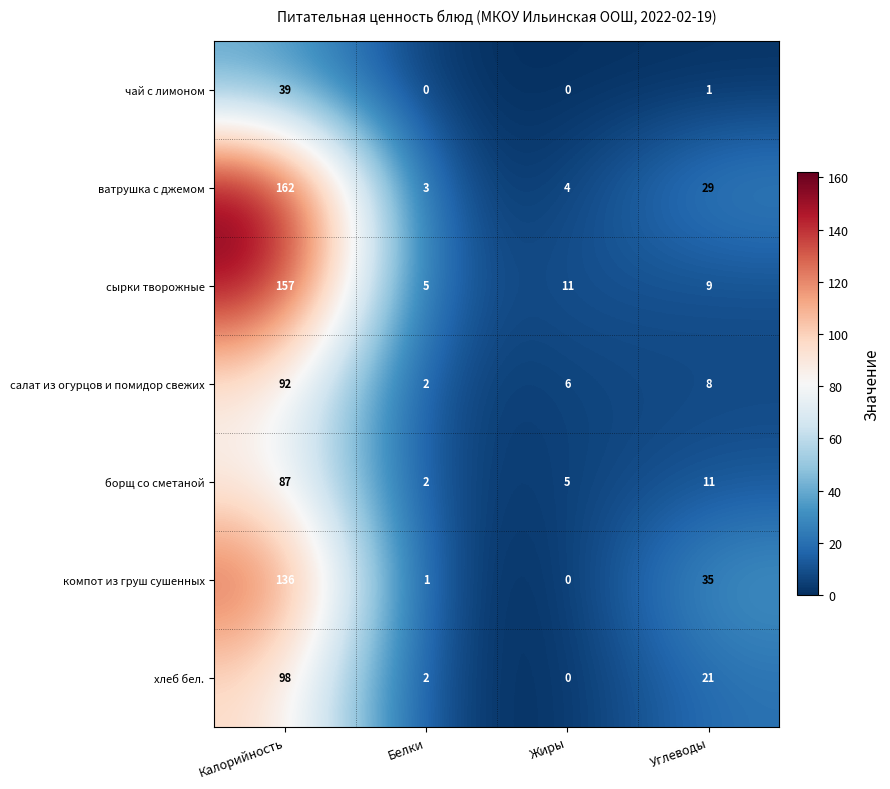

Read the сырки творожные value at Белки.

5